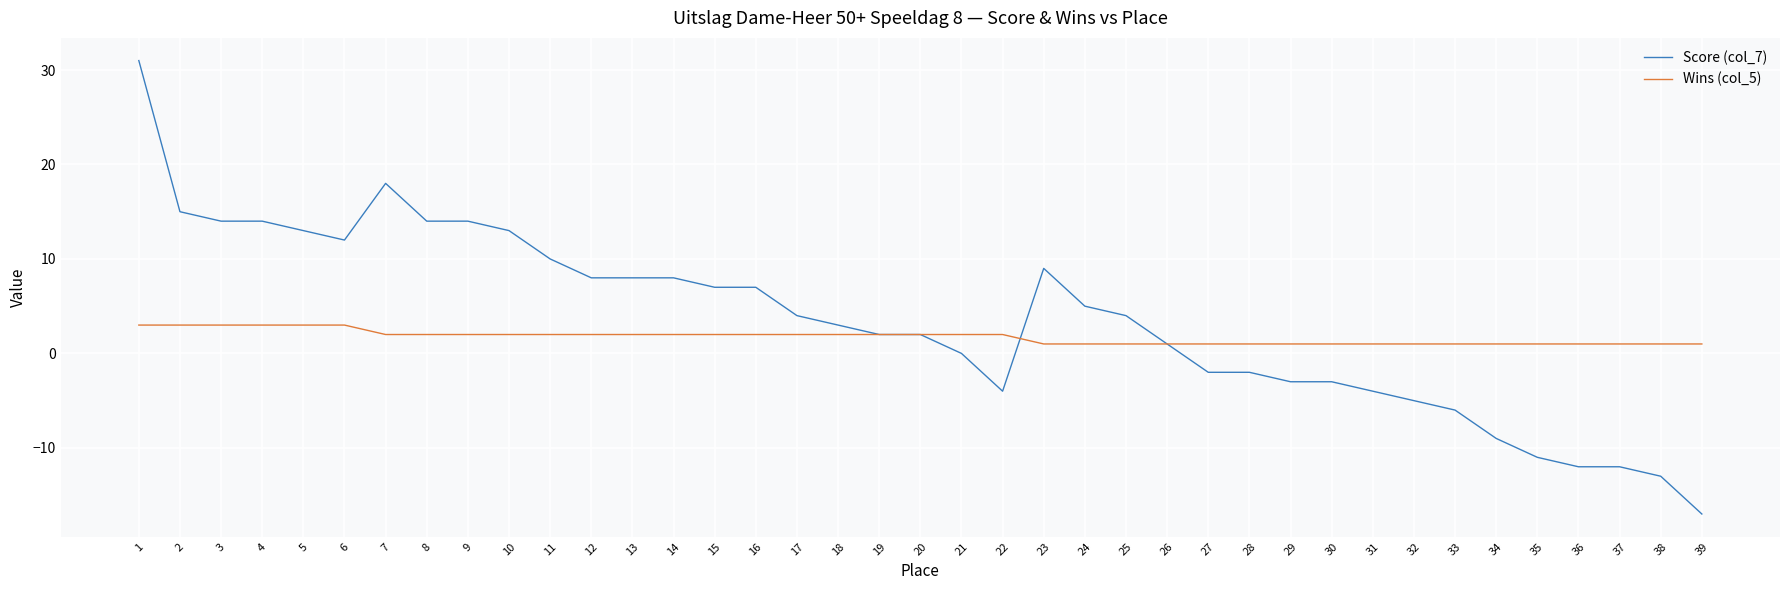

Reading left to right, list all the values displayed in this chart.

Score (col_7): 1=31	2=15	3=14	4=14	5=13	6=12	7=18	8=14	9=14	10=13	11=10	12=8	13=8	14=8	15=7	16=7	17=4	18=3	19=2	20=2	21=0	22=-4	23=9	24=5	25=4	26=1	27=-2	28=-2	29=-3	30=-3	31=-4	32=-5	33=-6	34=-9	35=-11	36=-12	37=-12	38=-13	39=-17
Wins (col_5): 1=3	2=3	3=3	4=3	5=3	6=3	7=2	8=2	9=2	10=2	11=2	12=2	13=2	14=2	15=2	16=2	17=2	18=2	19=2	20=2	21=2	22=2	23=1	24=1	25=1	26=1	27=1	28=1	29=1	30=1	31=1	32=1	33=1	34=1	35=1	36=1	37=1	38=1	39=1